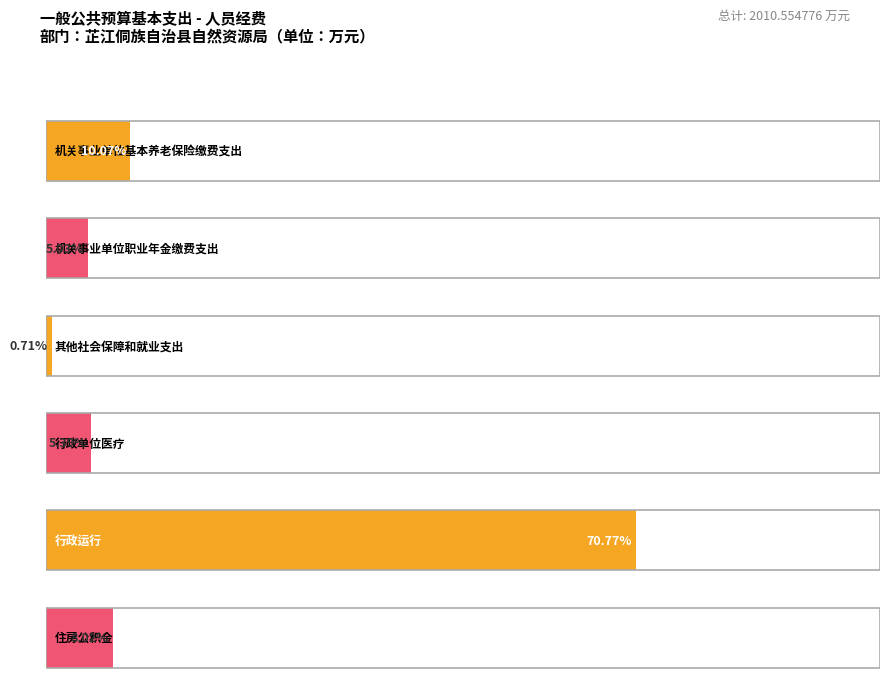

The chart shows a value of 268.7 at 住房公积金. True or false?

False